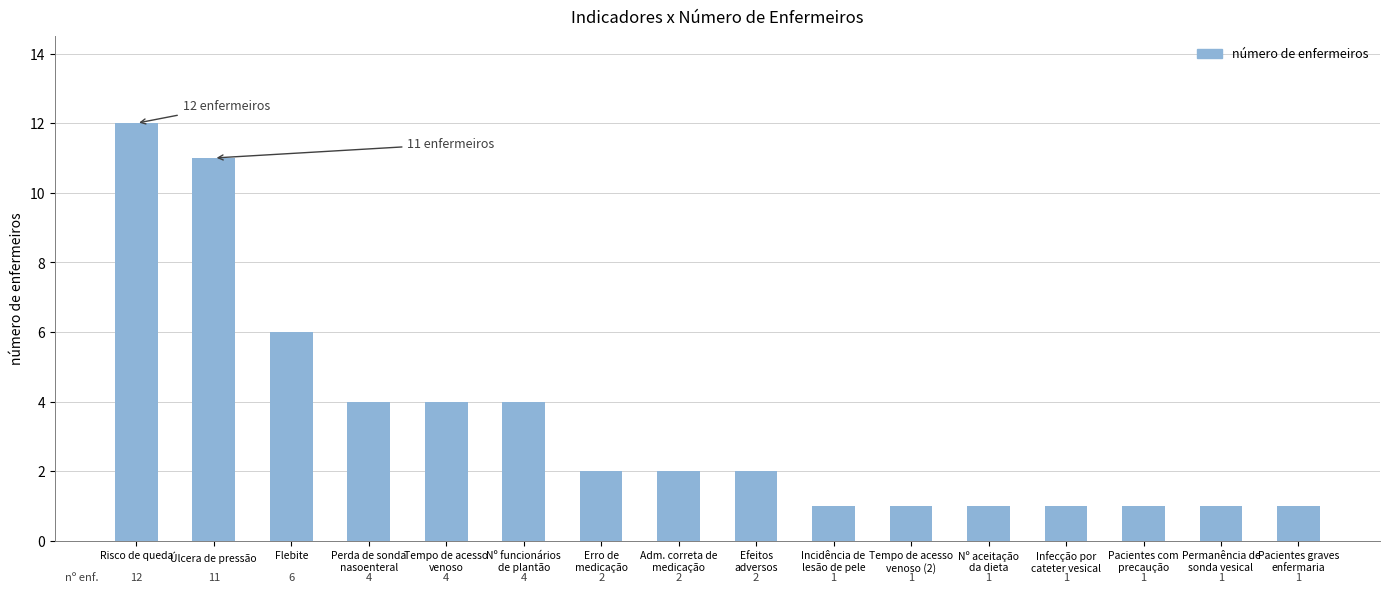

What is the greatest value displayed?

12